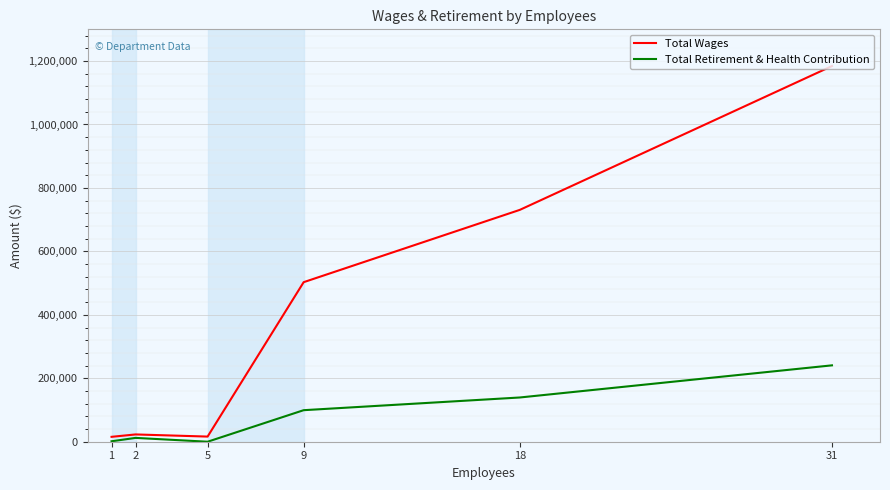

What is the sum of all Total Wages values?

2472613